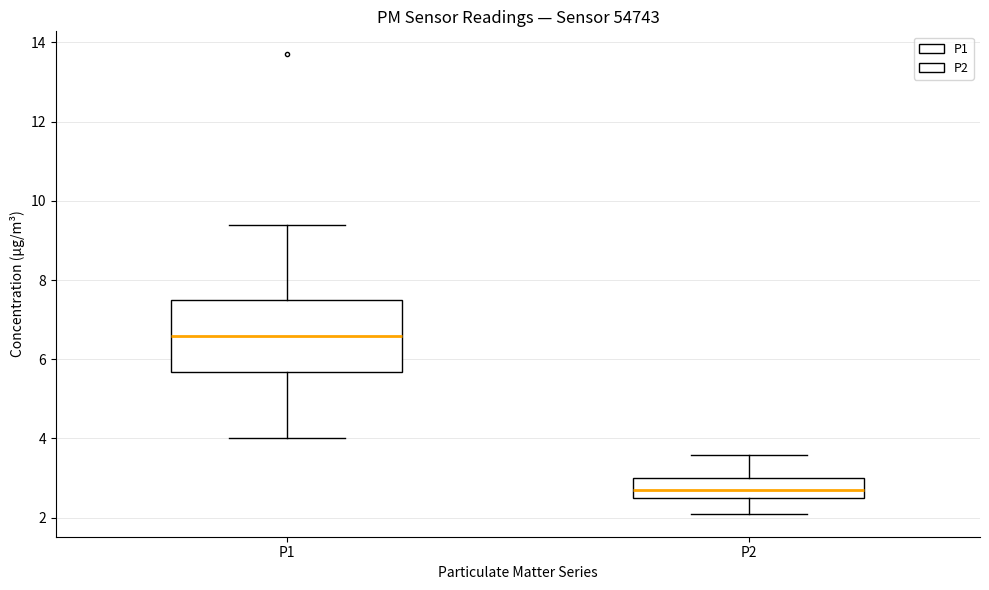

Reading left to right, read every box against the y-axis: the position of its median line, the range the box covers, and the ends of its whiskers. The values are not printed on the chart, so give them approximately, as read against the axis.

P1: median 6.6, box 5.6 to 7.6, whiskers 4.0 to 9.4
P2: median 2.8, box 2.6 to 3.0, whiskers 2.2 to 3.6